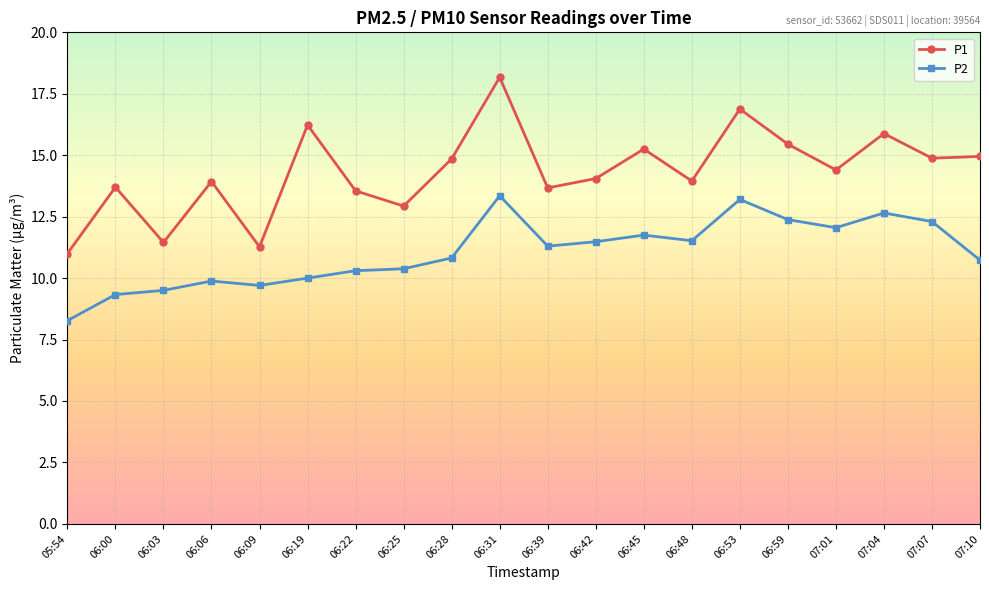

Which series has the largest range (max minus min)?

P1